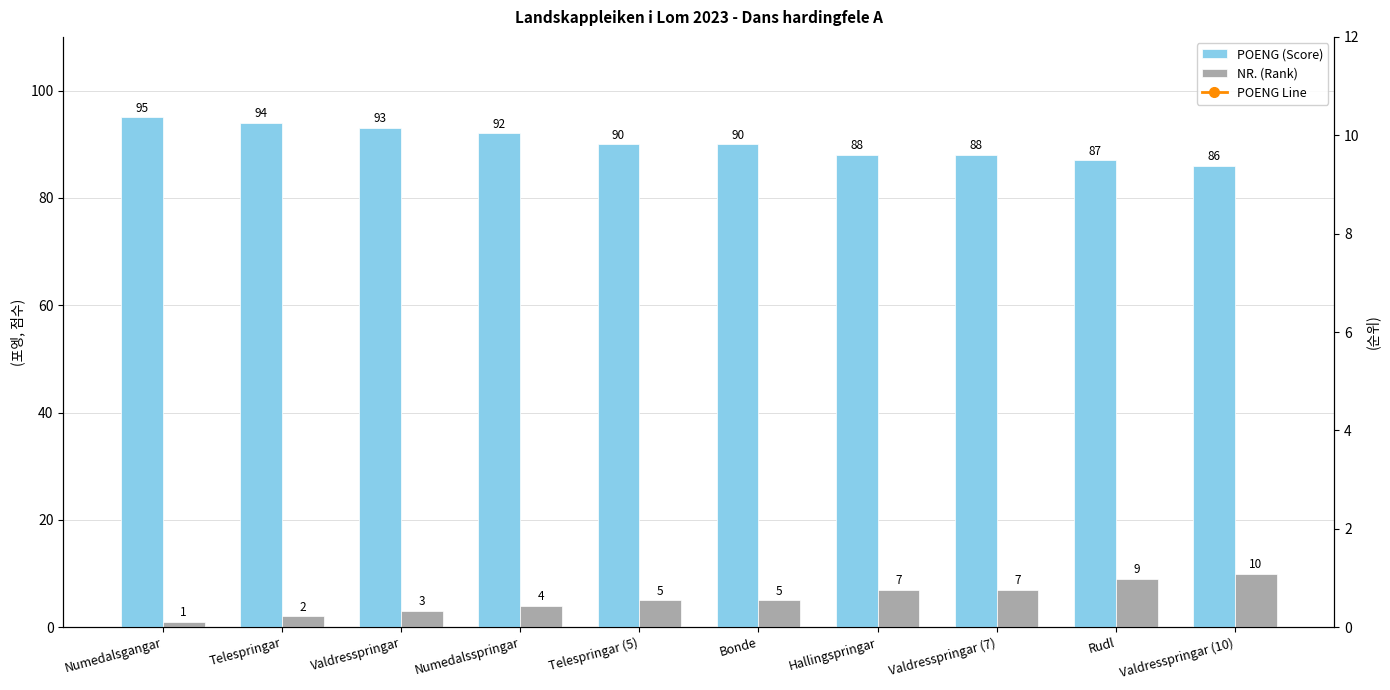

At which label does POENG (Score) first exceed 90?

Numedalsgangar